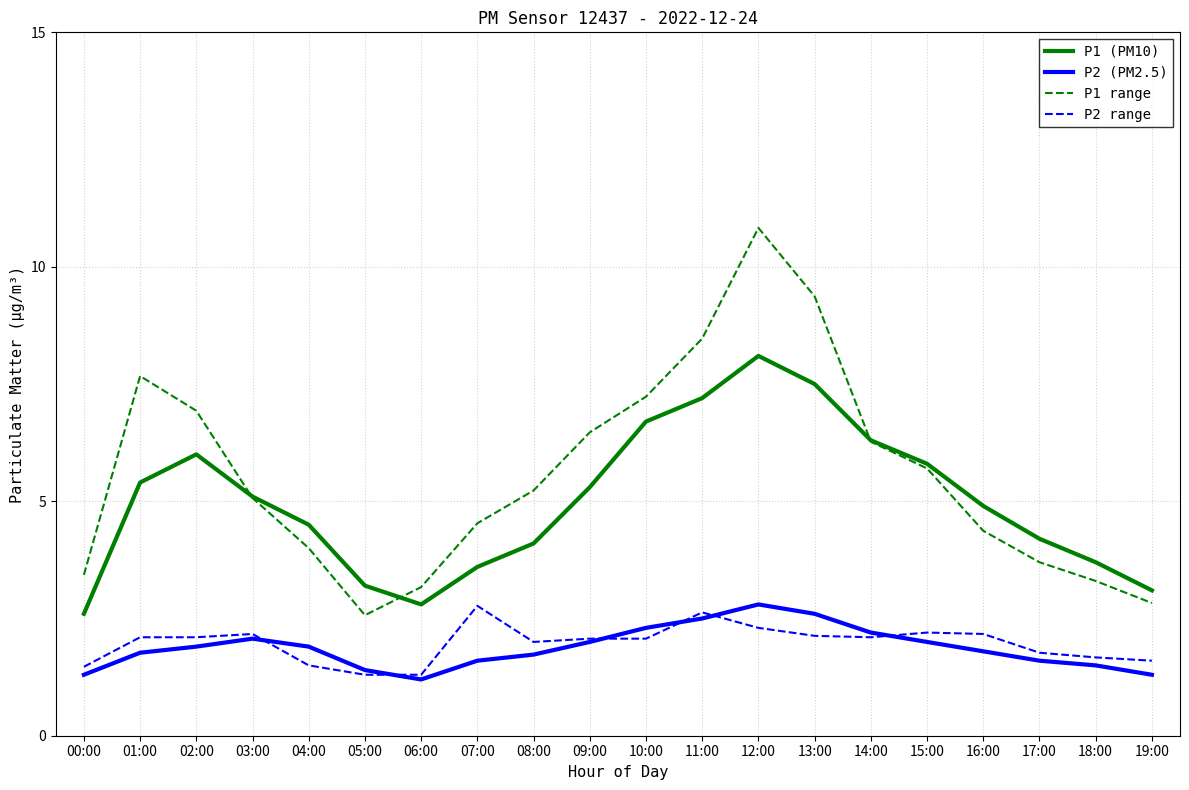

What position from the left is 01:00?

2